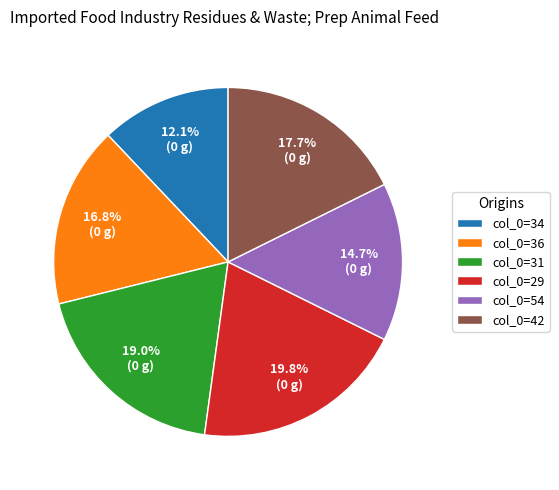

Rank the categories by value from lowest to highest.

col_0=34, col_0=54, col_0=36, col_0=42, col_0=31, col_0=29